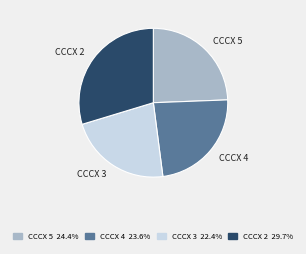

Which has a higher value, CCCX 5 or CCCX 4?

CCCX 5